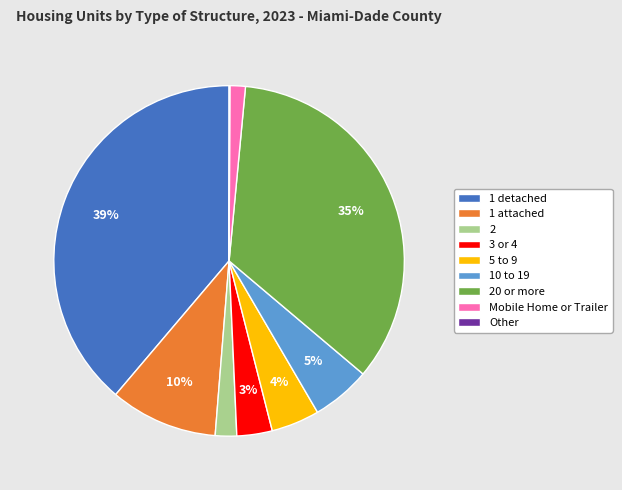

Combined, do 3 or 4 and 10 to 19 account for over 50%?

No